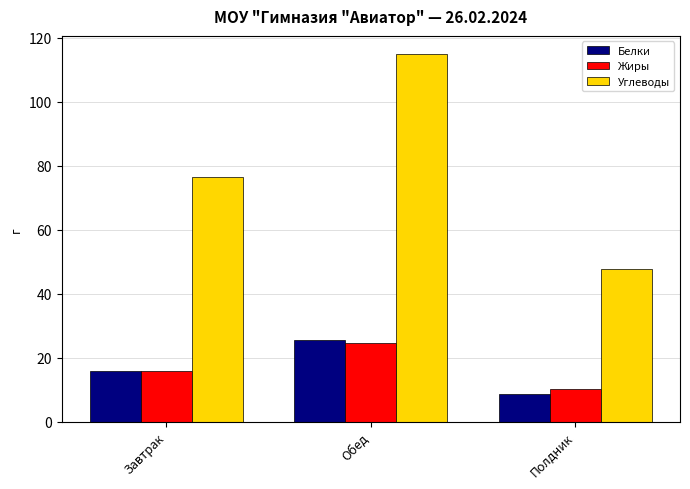

What are all the series names shown in the legend?

Белки, Жиры, Углеводы